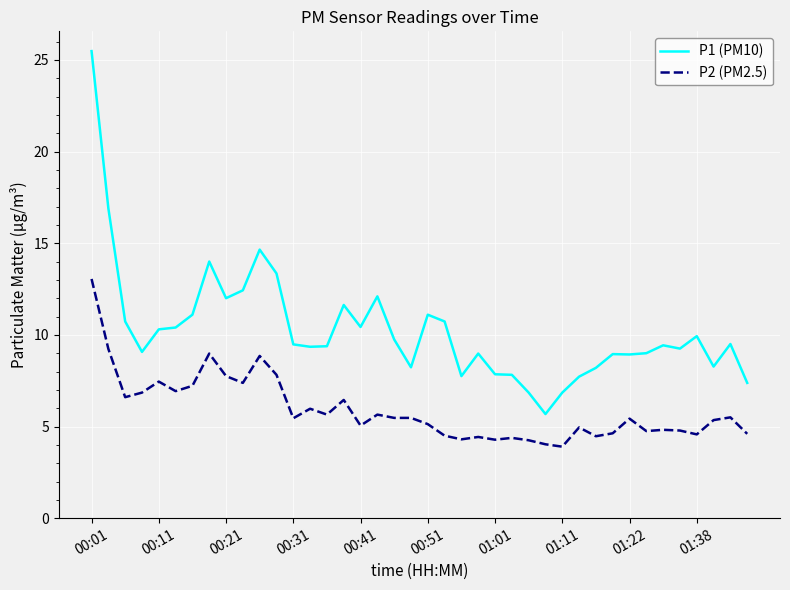

True or false: P1 (PM10) and P2 (PM2.5) intersect in this chart.

False